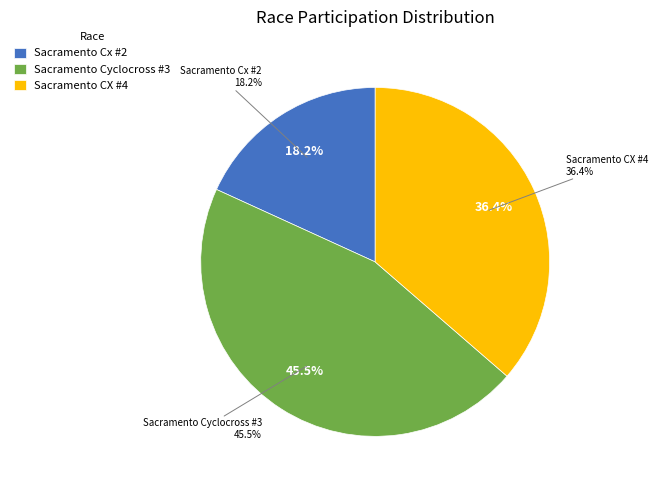

Combined, what portion of the pie is Sacramento CX #4 and Sacramento Cx #2?

54.5%